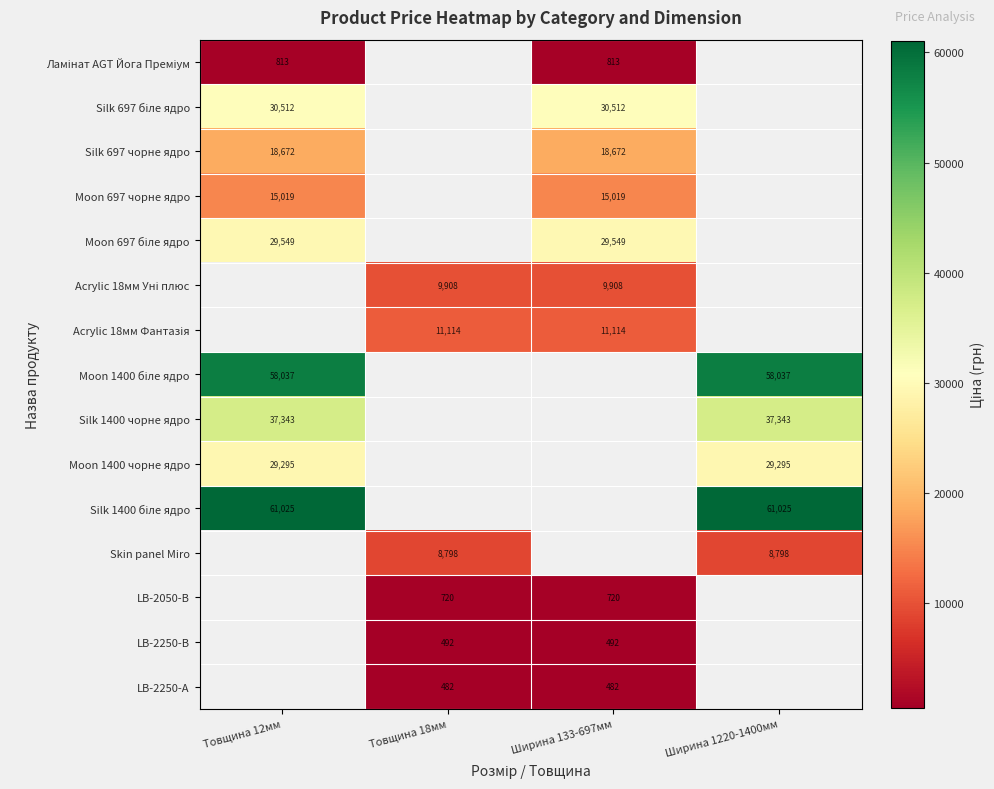

The Silk 697 чорне ядро series shows 26833 at Товщина 12мм. True or false?

False